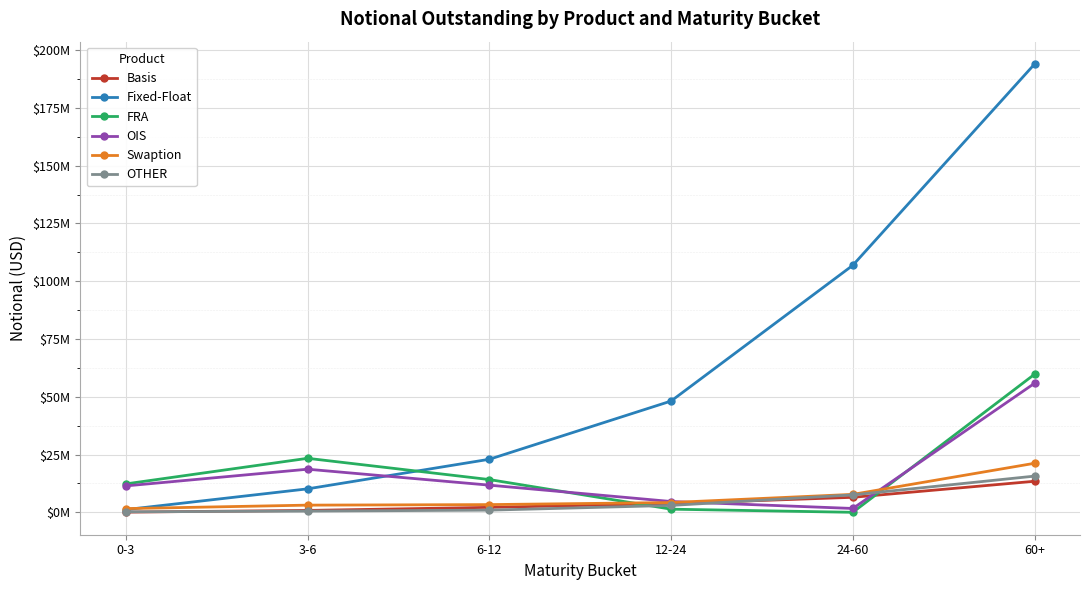

Where do OIS and Basis first cross each other?

12-24 and 24-60